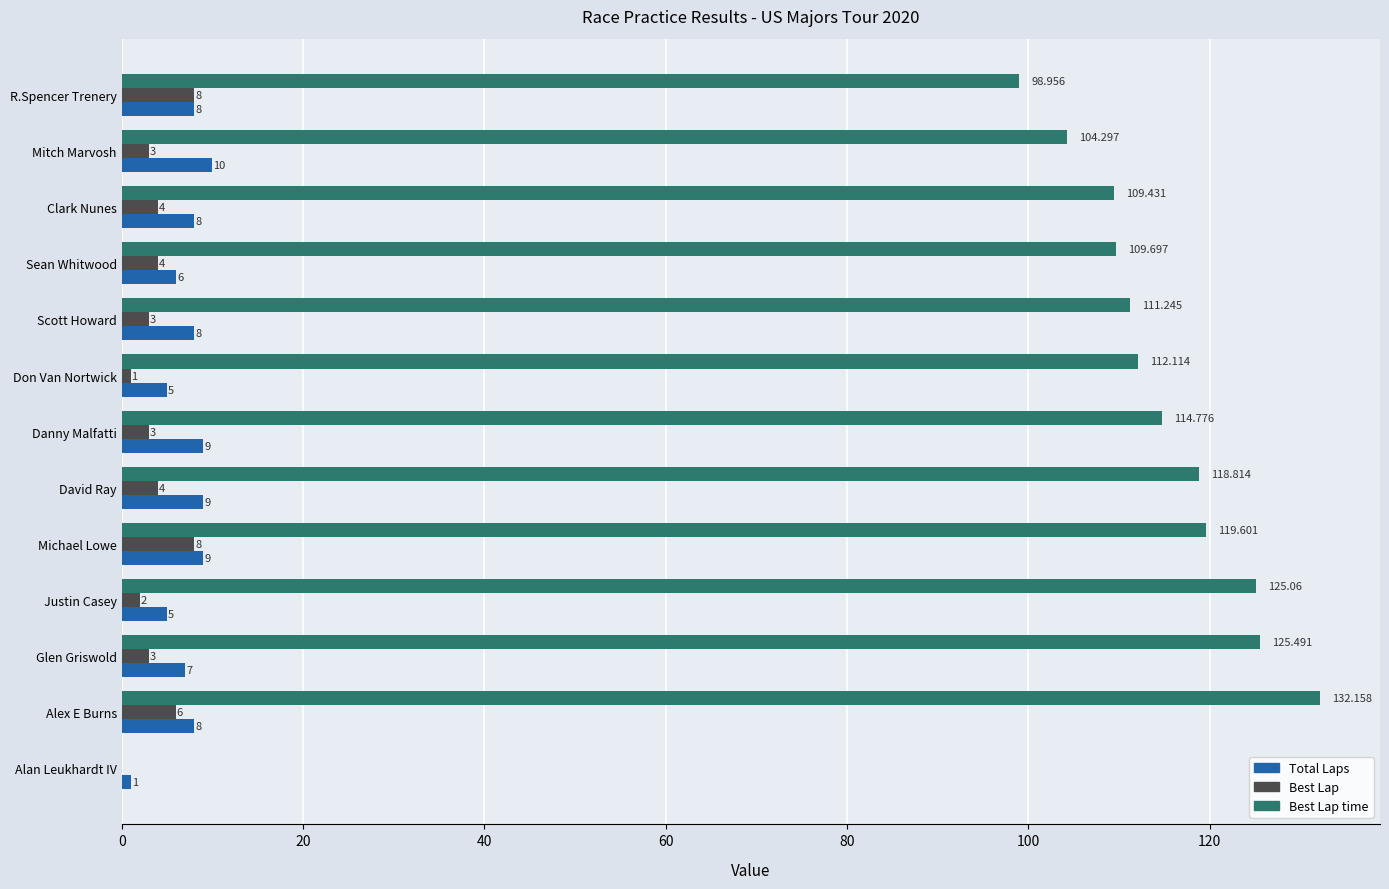

Which category has the highest value in the Best Lap time series?

Alex E Burns